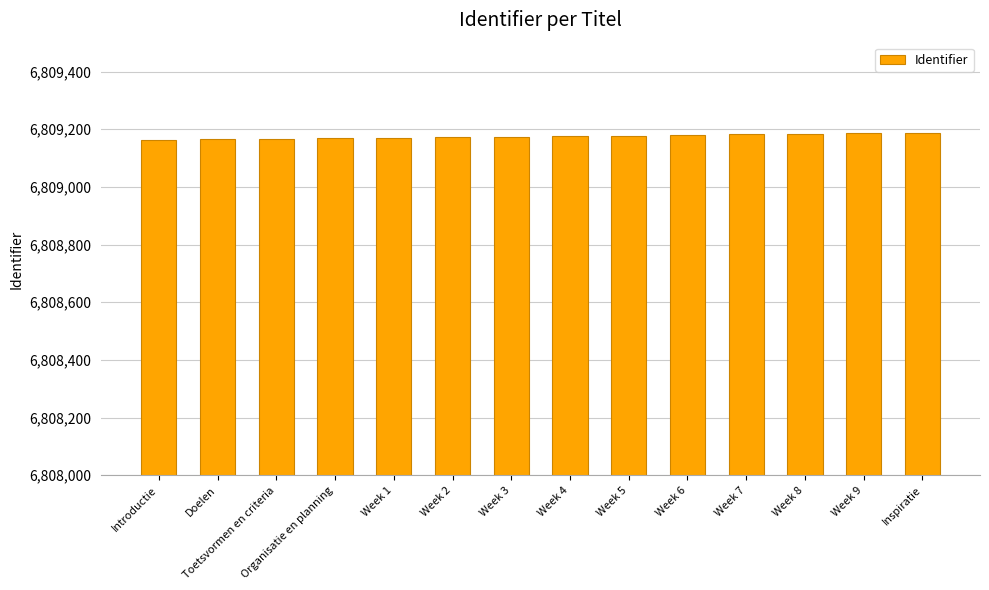

Count the number of categories in the chart.

14